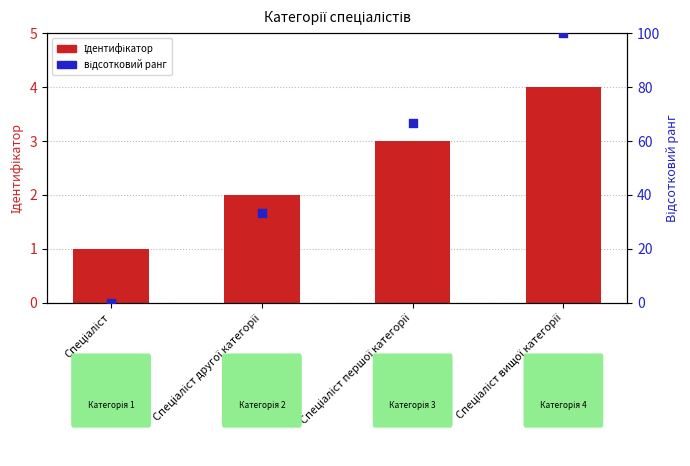

Which series contains the highest Y value?

відсотковий ранг